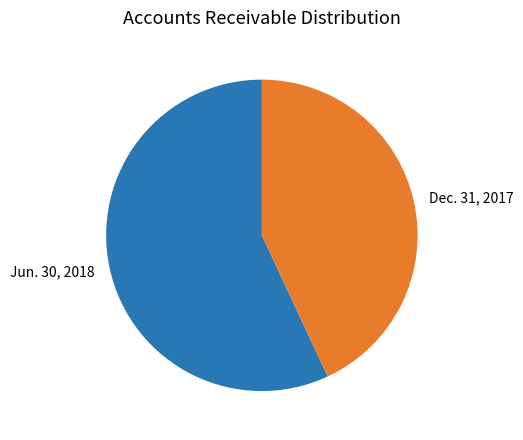

Combined, do Dec. 31, 2017 and Jun. 30, 2018 account for over 50%?

Yes